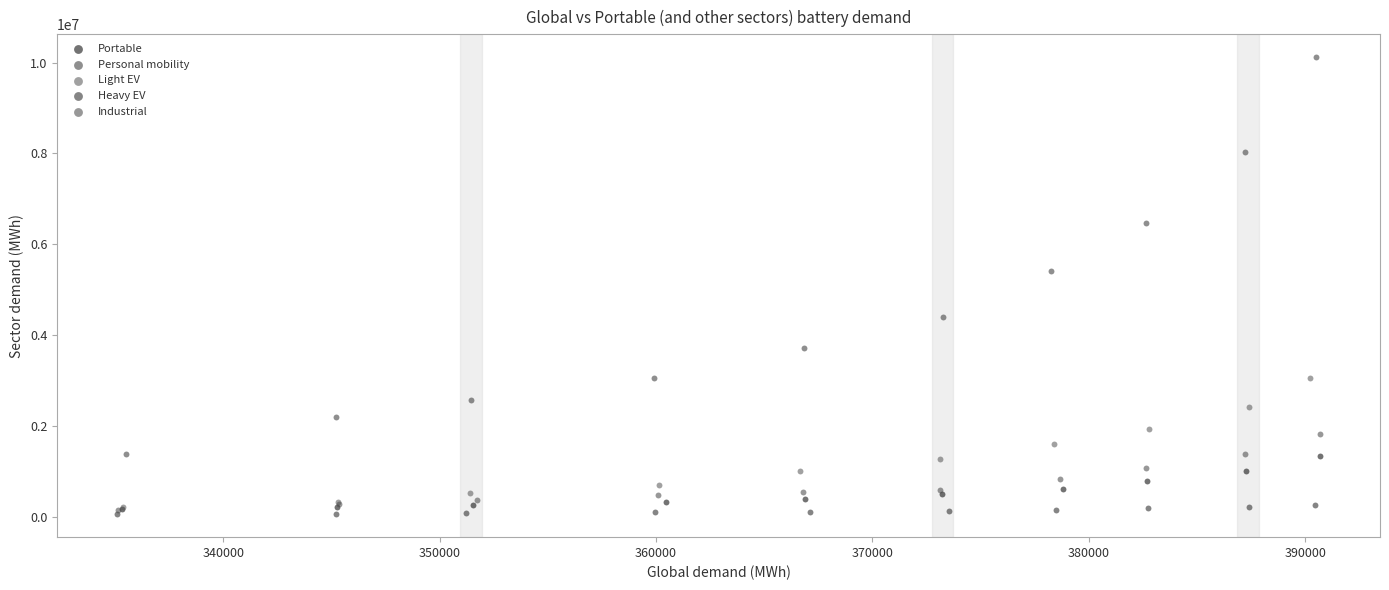

Which series contains the highest Y value?

Personal mobility